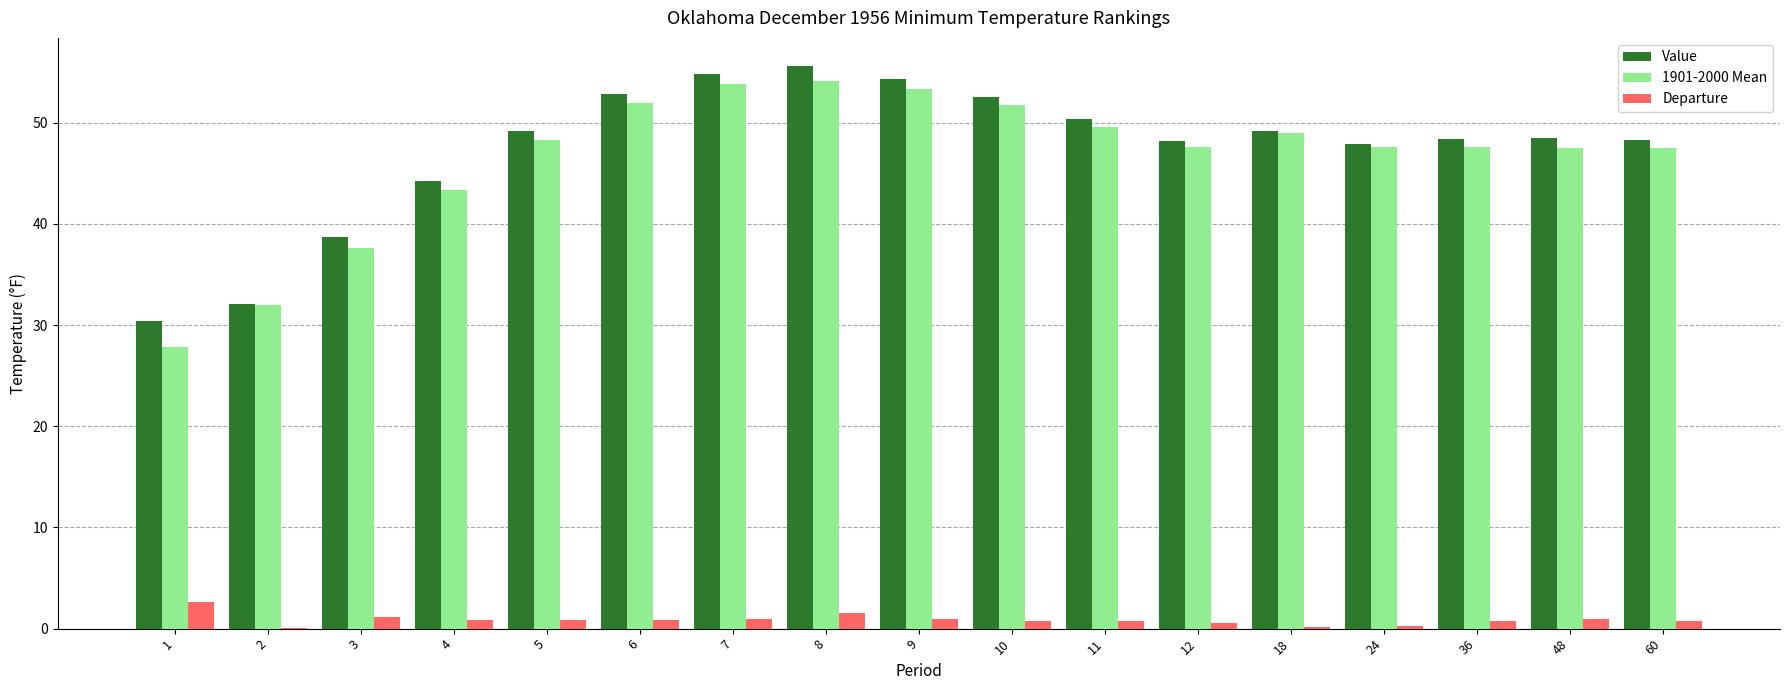

What is the highest value of the Departure series?

2.6